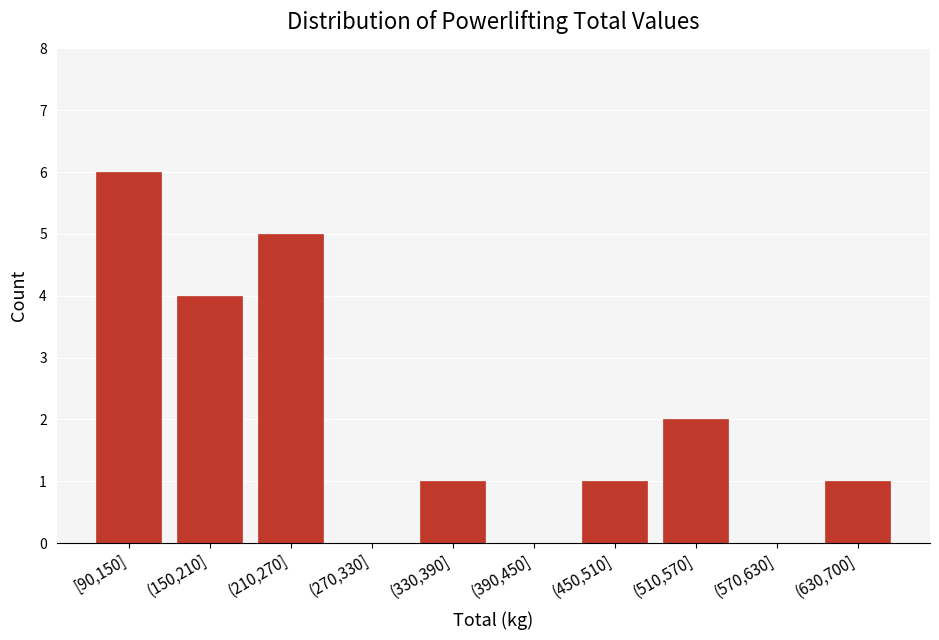

Reading left to right, list all the values displayed in this chart.

[90,150]=6	(150,210]=4	(210,270]=5	(270,330]=0	(330,390]=1	(390,450]=0	(450,510]=1	(510,570]=2	(570,630]=0	(630,700]=1